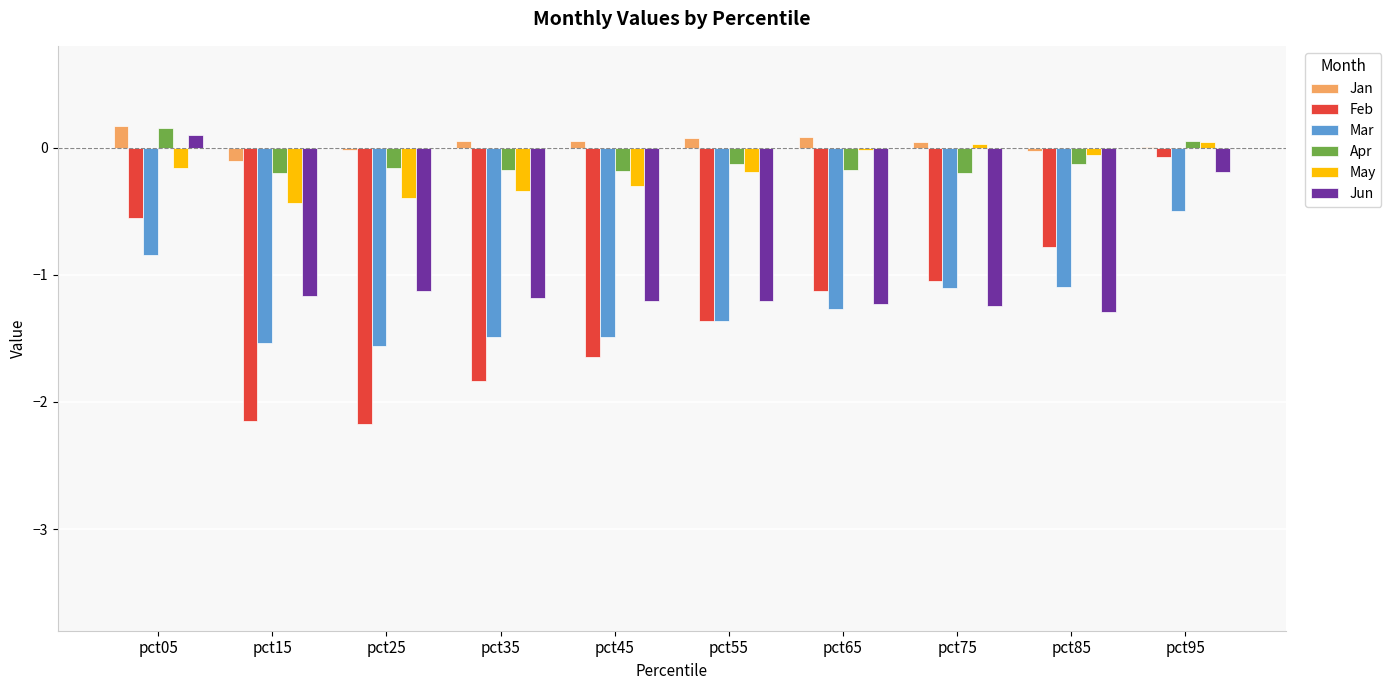

The Mar series shows -1.1 at pct85. True or false?

True